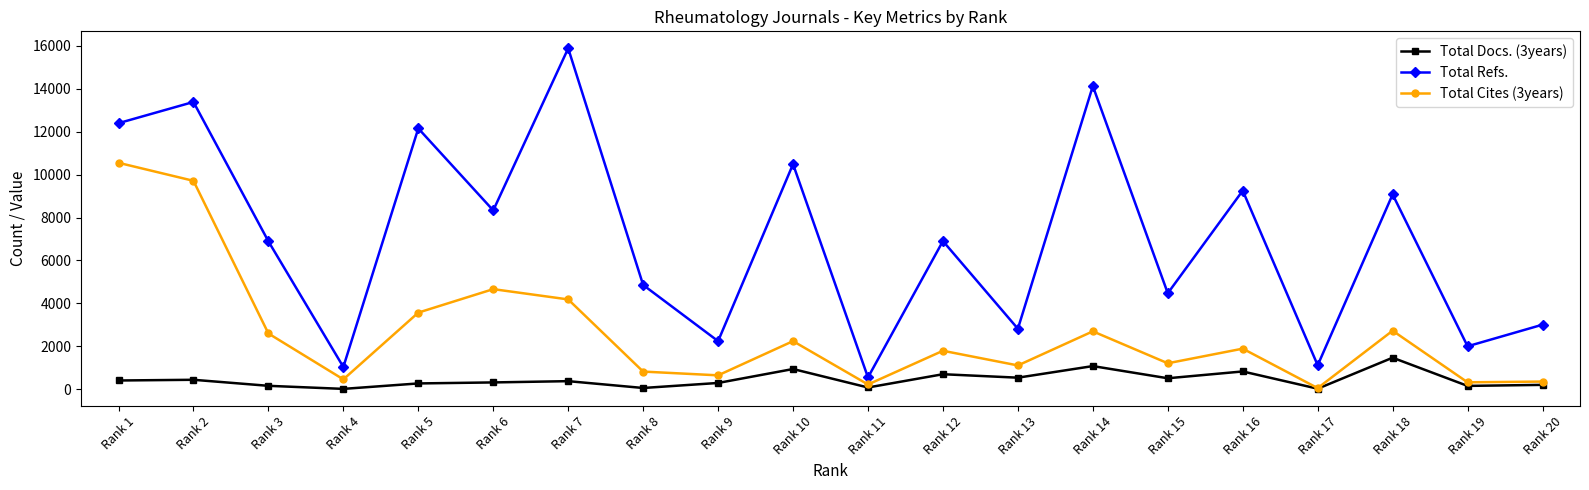

Which series has the largest total across all categories?

Total Refs.